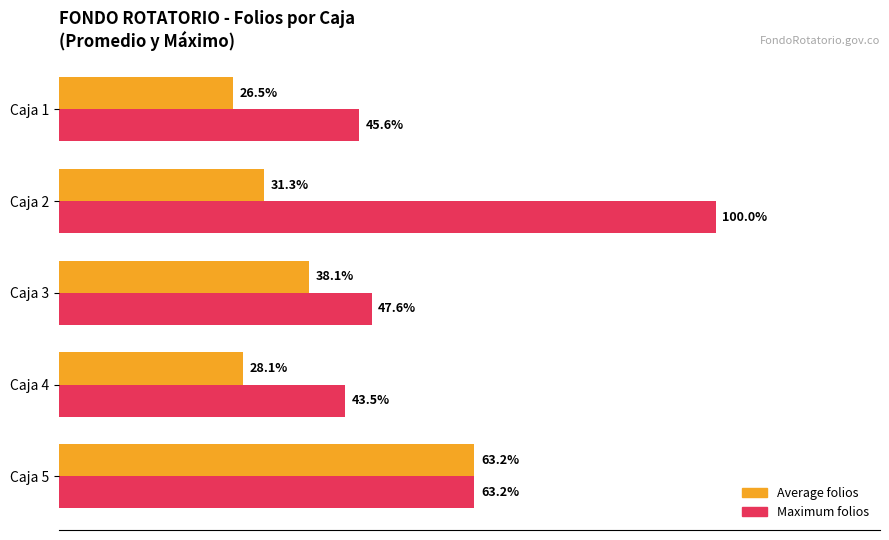

Which category has the highest value across all series?

Caja 2